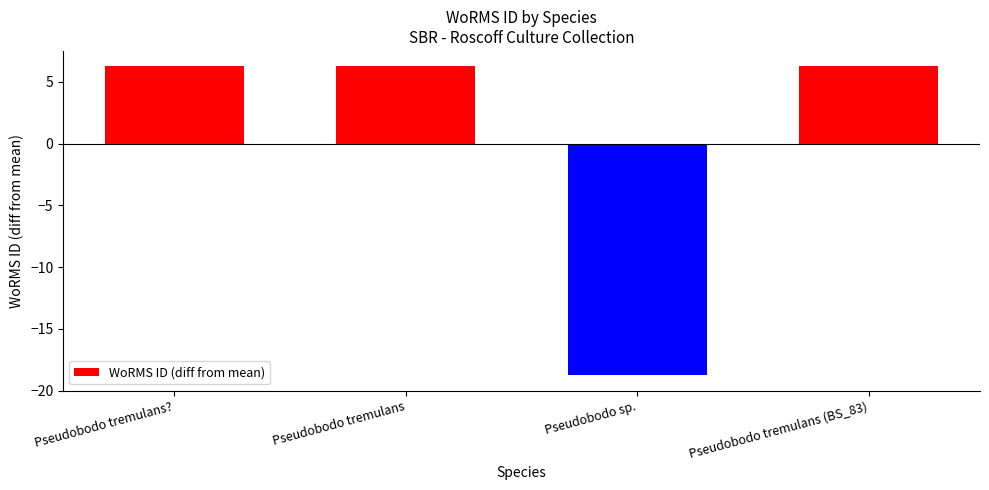

The value at Pseudobodo tremulans is 2.8. True or false?

False